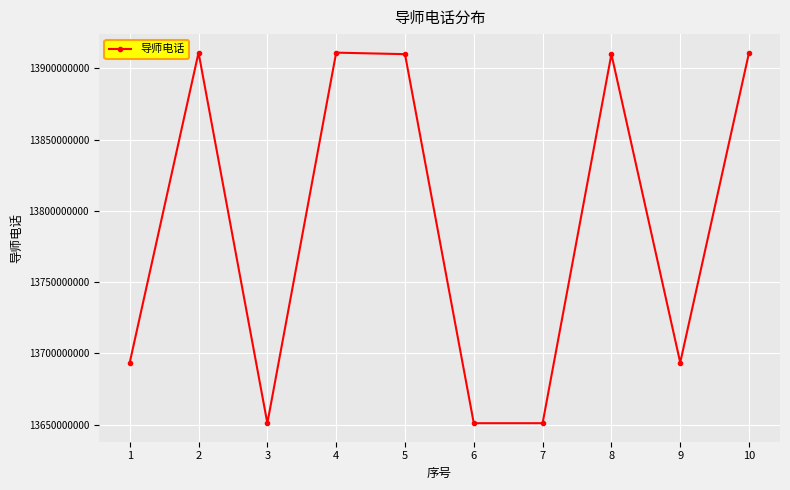

What is the value of the 3rd point from the left?

13651041649